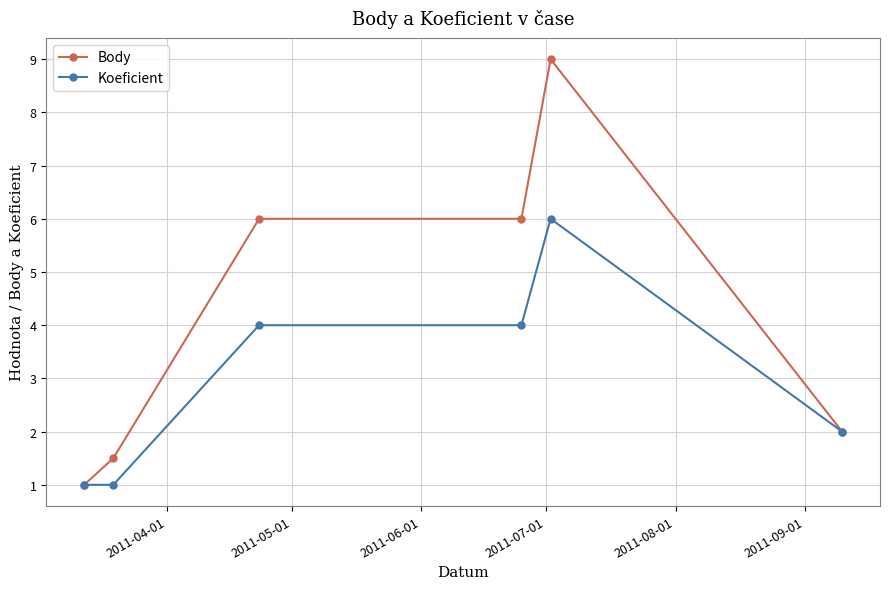

Which series has the widest spread of values?

Body